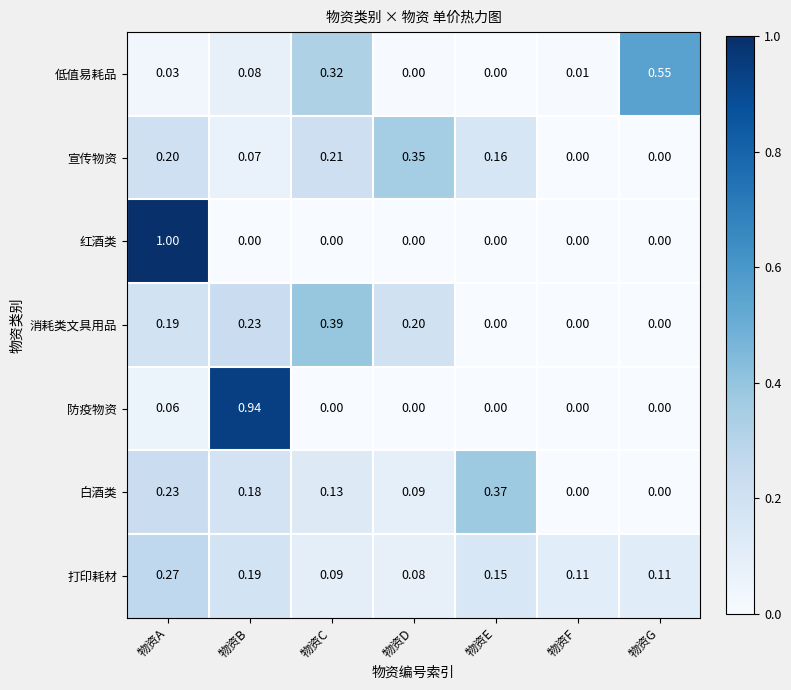

At which category is the sum across all series the highest?

物资A